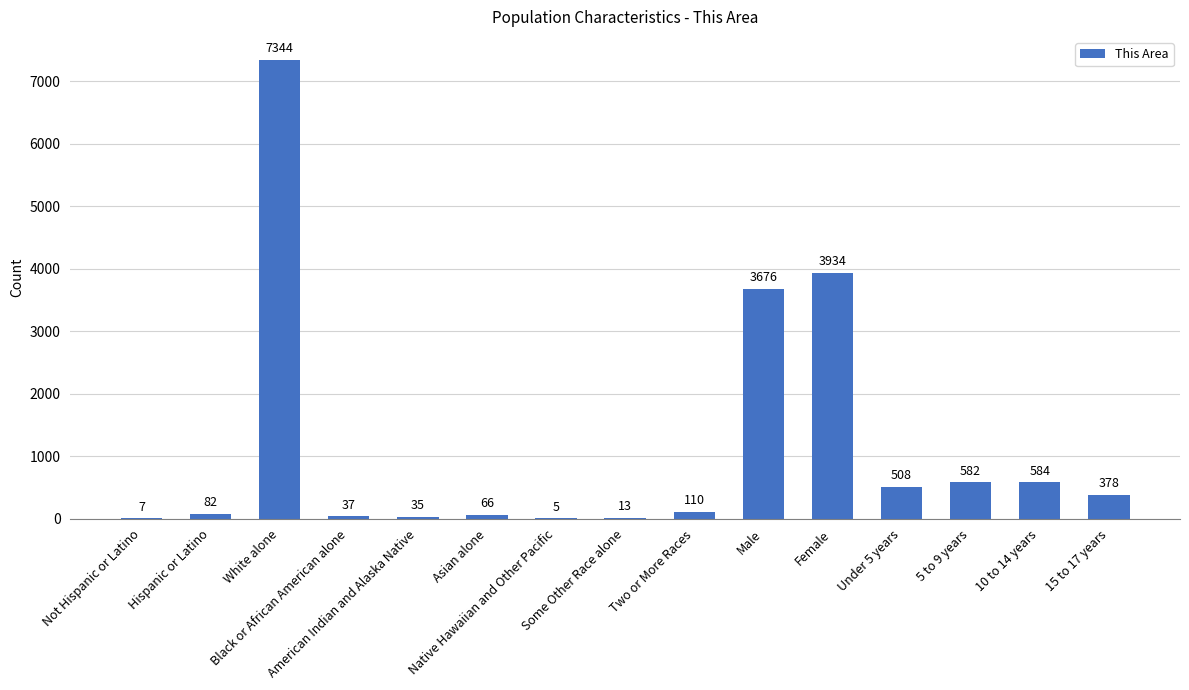

Read the value at Under 5 years.

508